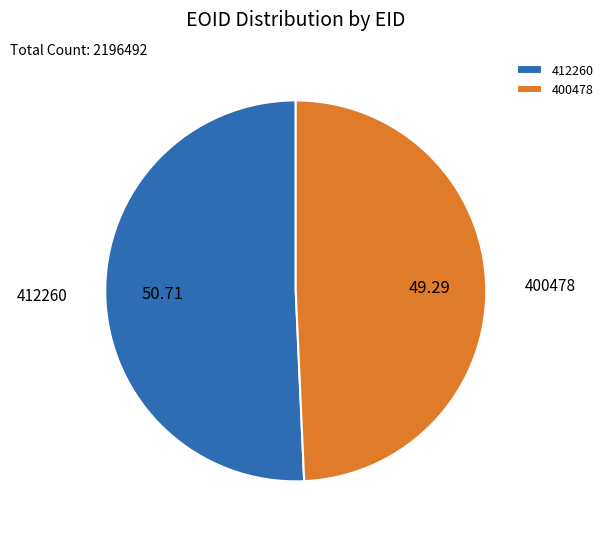

Do 412260 and 400478 together represent more than half of the pie?

Yes